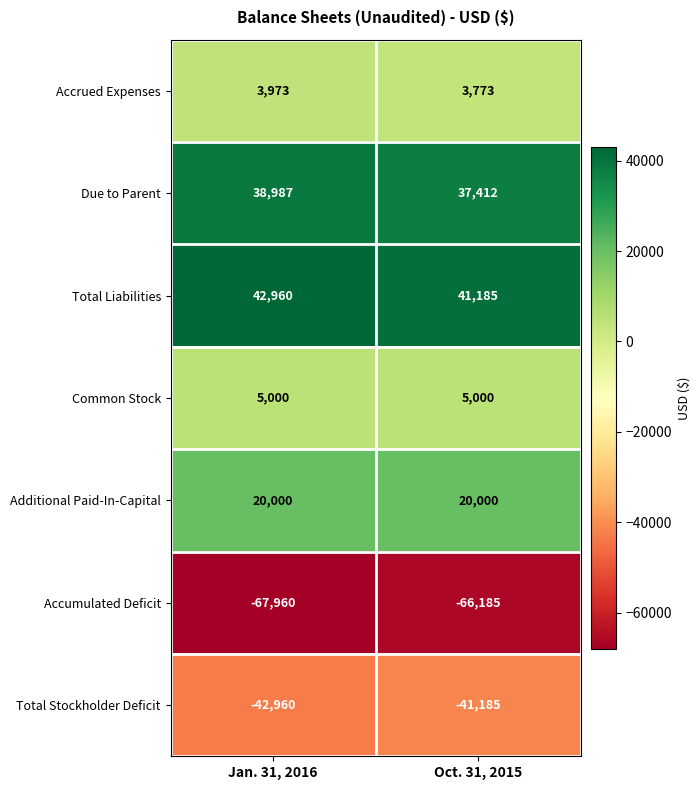

Read the Additional Paid-In-Capital value at Jan. 31, 2016.

20000